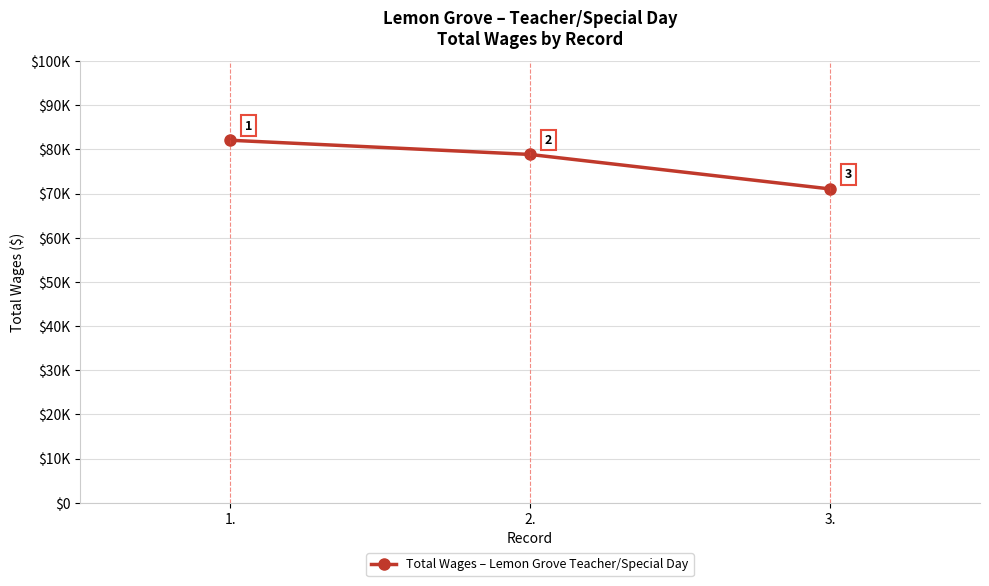

Is it true that the value at 1. is 140155?

False